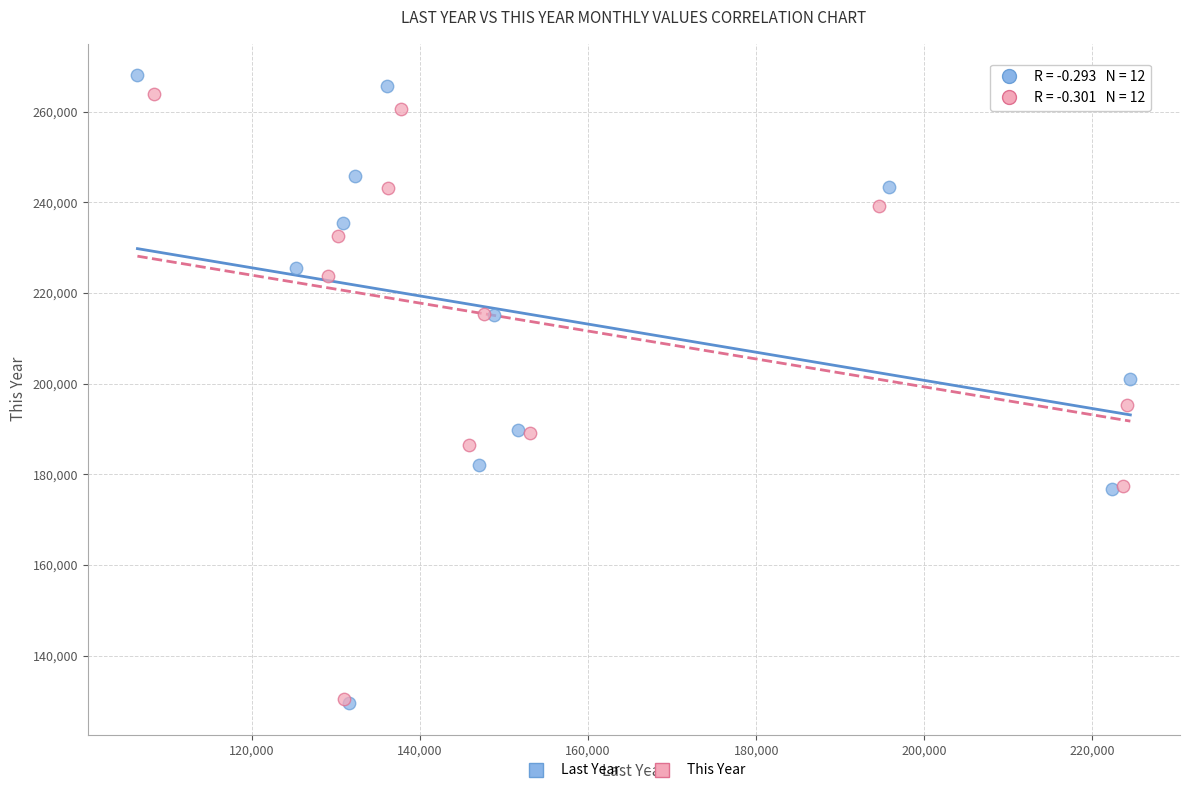

Which series has the largest Y range (max minus min)?

Last Year